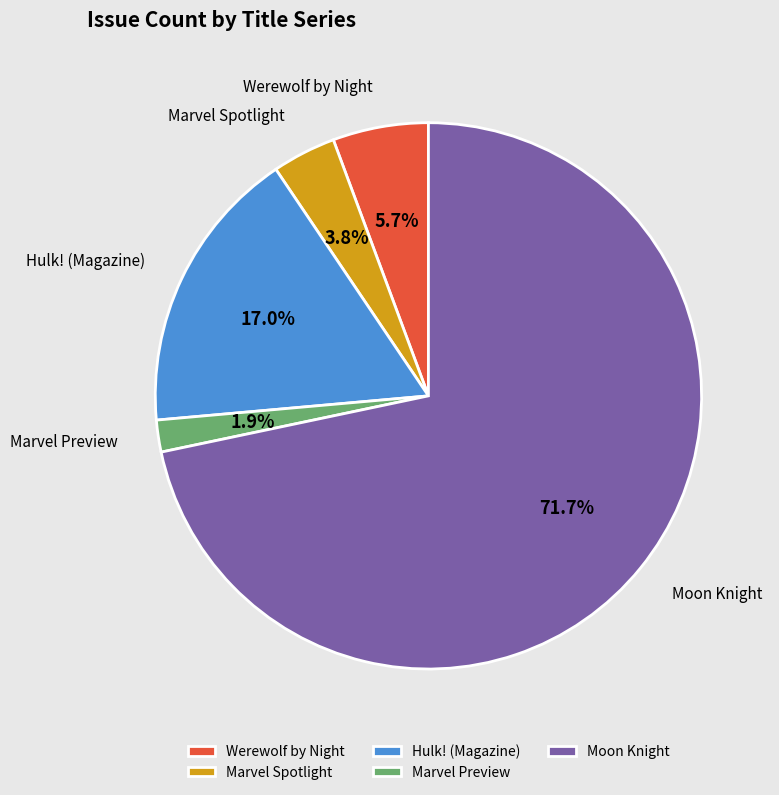

Does Moon Knight represent more than half of the total?

Yes